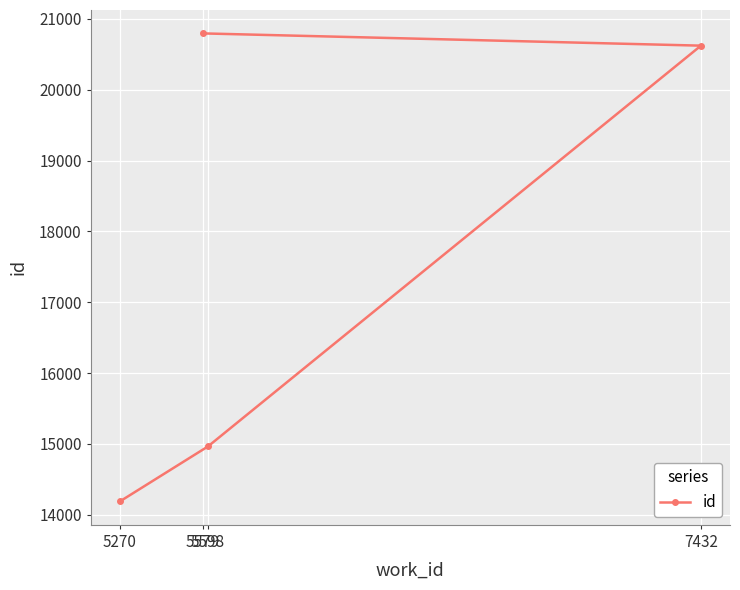

Which label corresponds to the smallest value in the chart?

5270